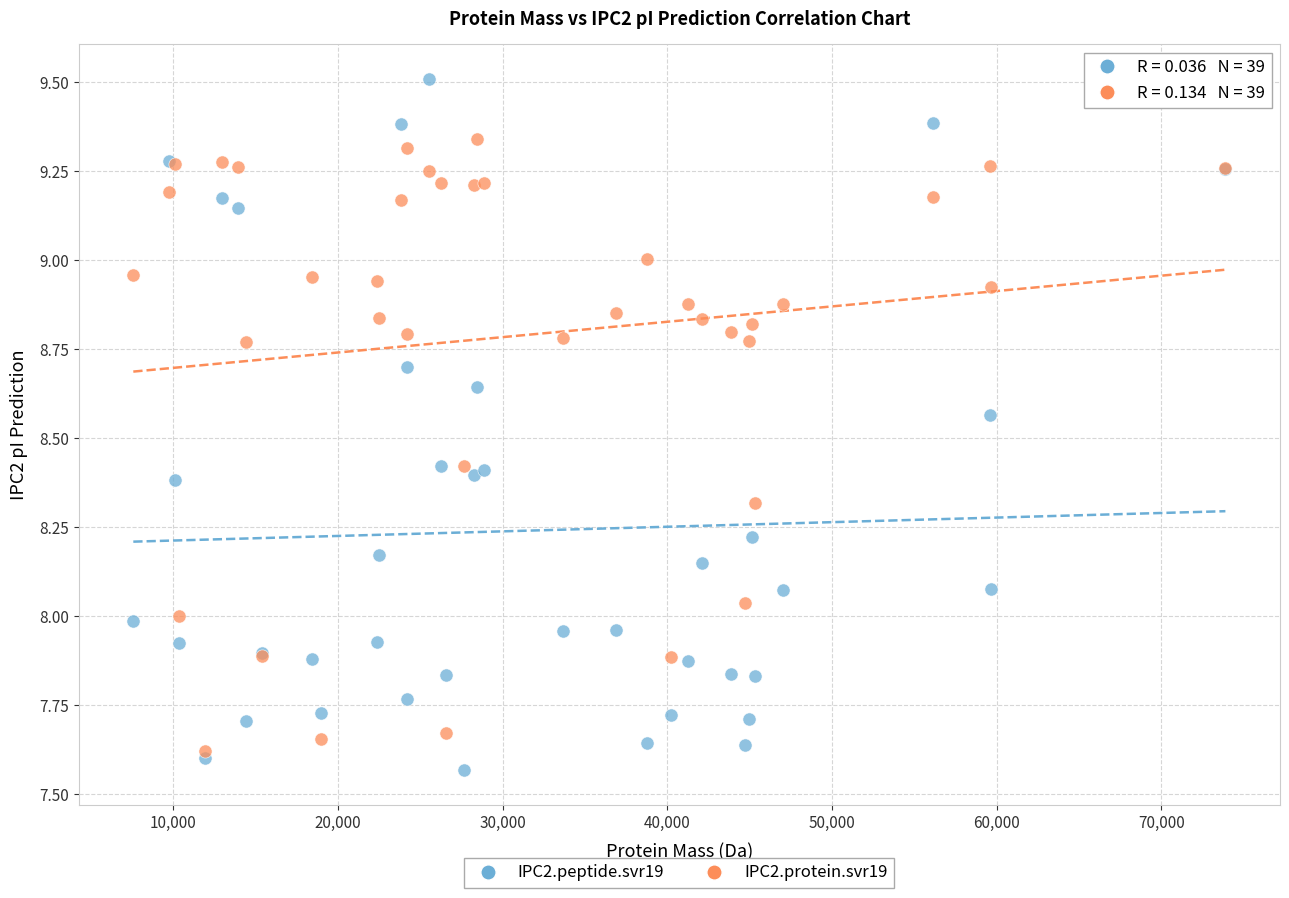

What are all the series names shown in the legend?

IPC2.peptide.svr19, IPC2.protein.svr19